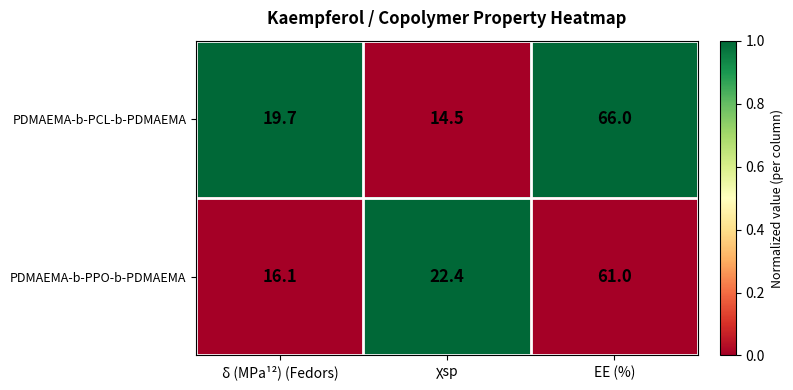

Reading left to right, extract all data points from this chart.

PDMAEMA-b-PCL-b-PDMAEMA: 19.7	14.5	66.0
PDMAEMA-b-PPO-b-PDMAEMA: 16.1	22.4	61.0